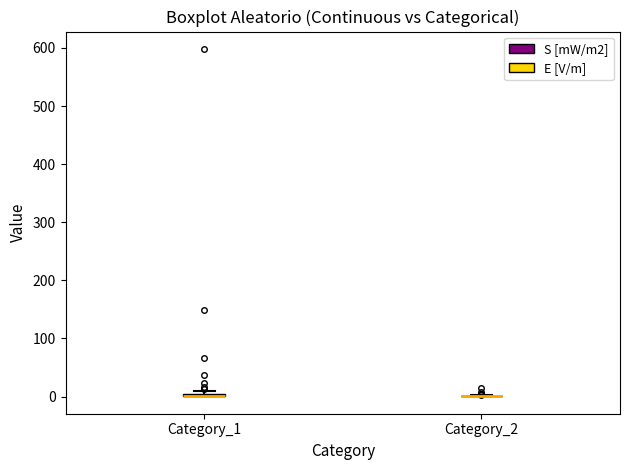

Where is the lower edge of the box for Category_1 on the y-axis? The values are not printed on the chart, so give them approximately, as read against the axis.

0